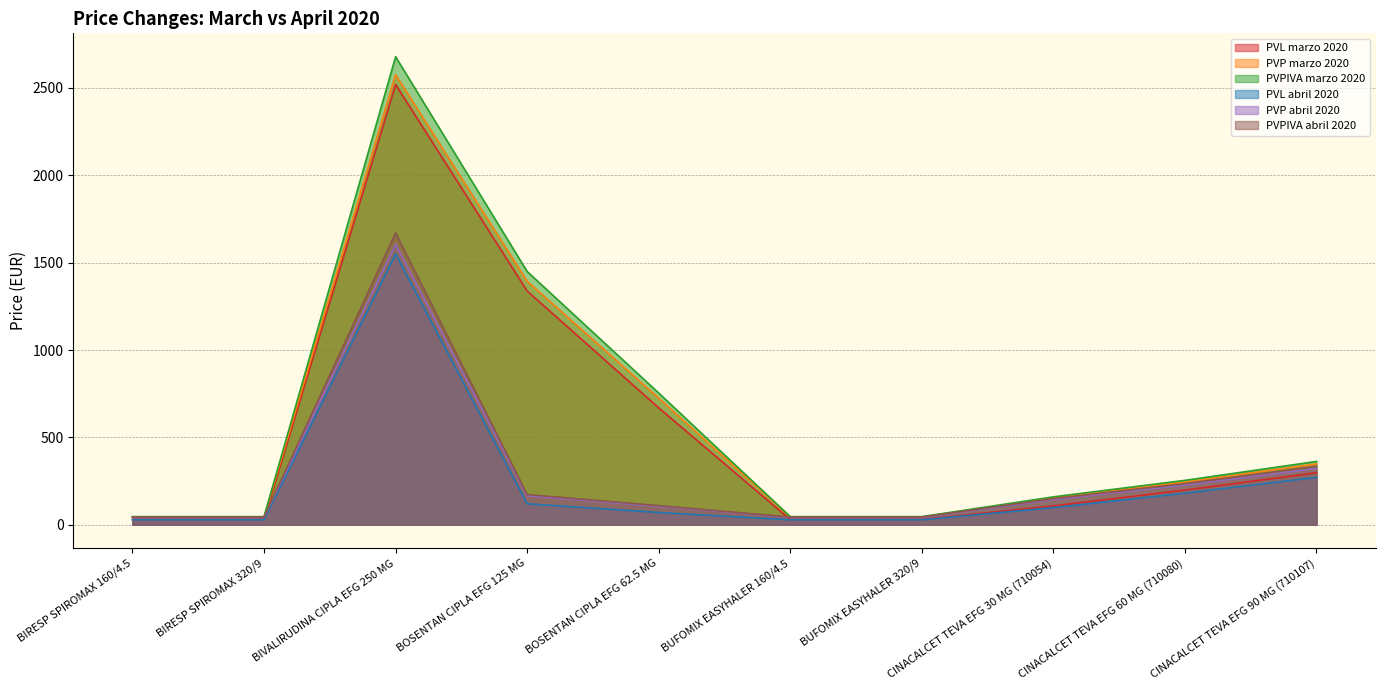

What is the label of the 2nd point from the right?

CINACALCET TEVA EFG 60 MG (710080)